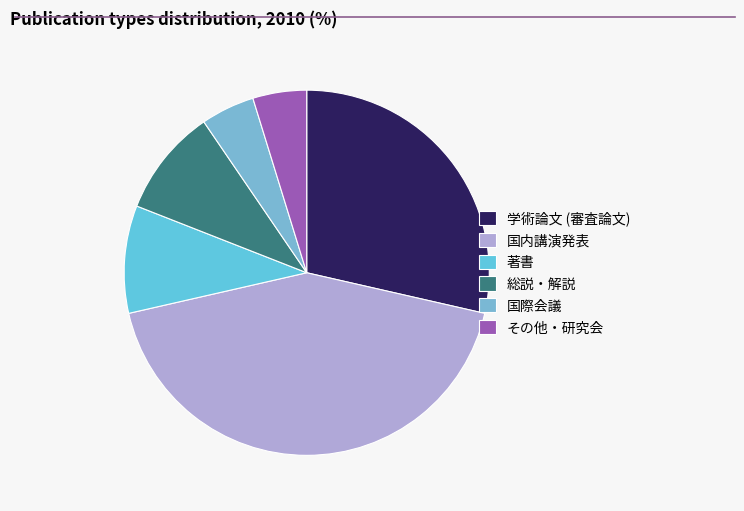

Between 学術論文 (審査論文) and 総説・解説, which is larger?

学術論文 (審査論文)